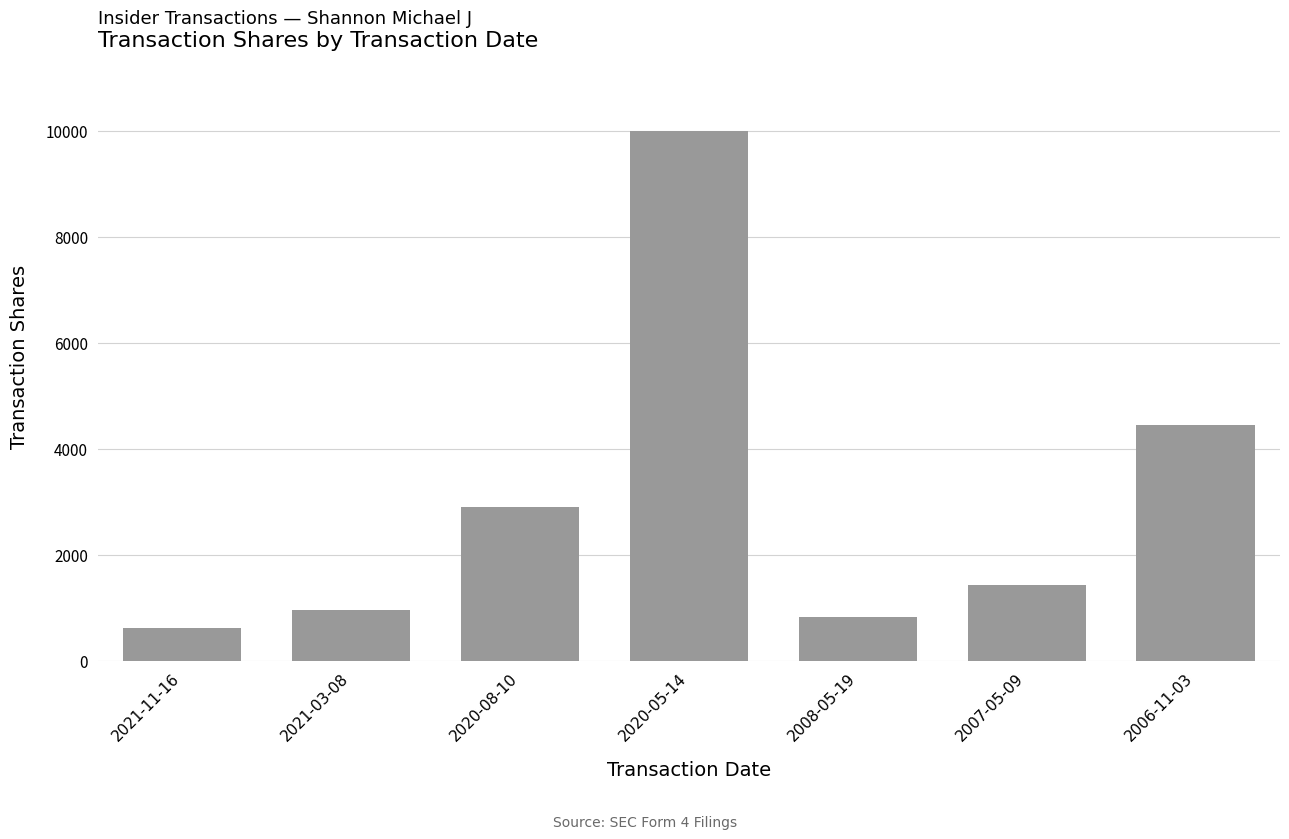

What is the label of the 5th bar from the left?

2008-05-19